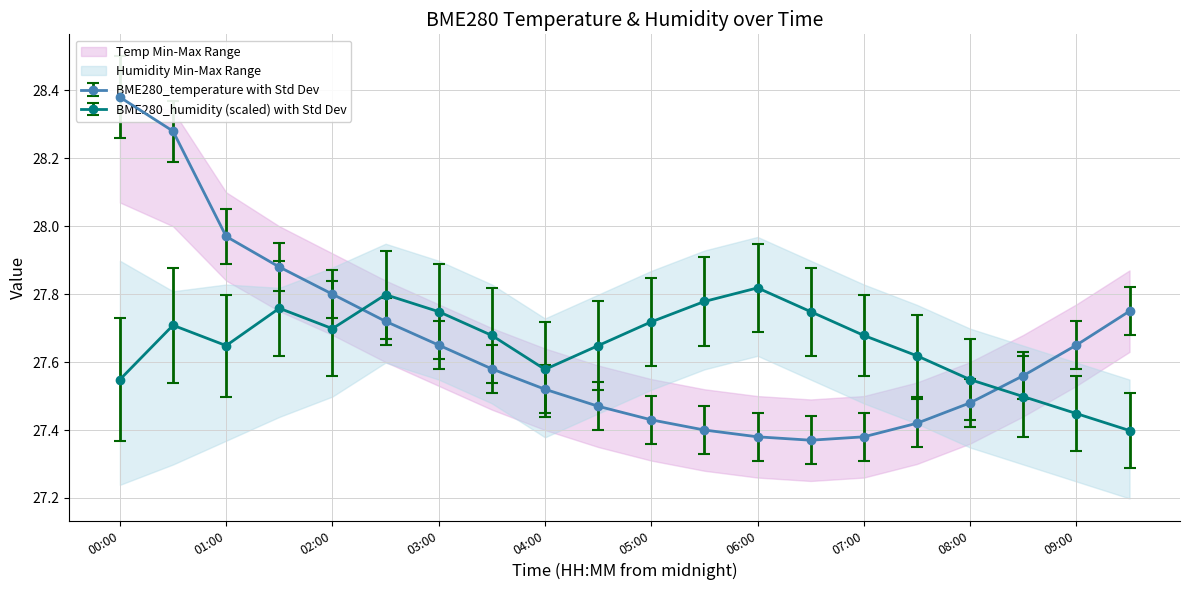

Reading left to right, list all the values displayed in this chart.

BME280_temperature: 28.4	28.3	28.0	27.9	27.8	27.7	27.6	27.6	27.5	27.5	27.4	27.4	27.4	27.4	27.4	27.4	27.5	27.6	27.6	27.8
BME280_humidity: 27.5	27.7	27.6	27.8	27.7	27.8	27.7	27.7	27.6	27.6	27.7	27.8	27.8	27.7	27.7	27.6	27.5	27.5	27.4	27.4